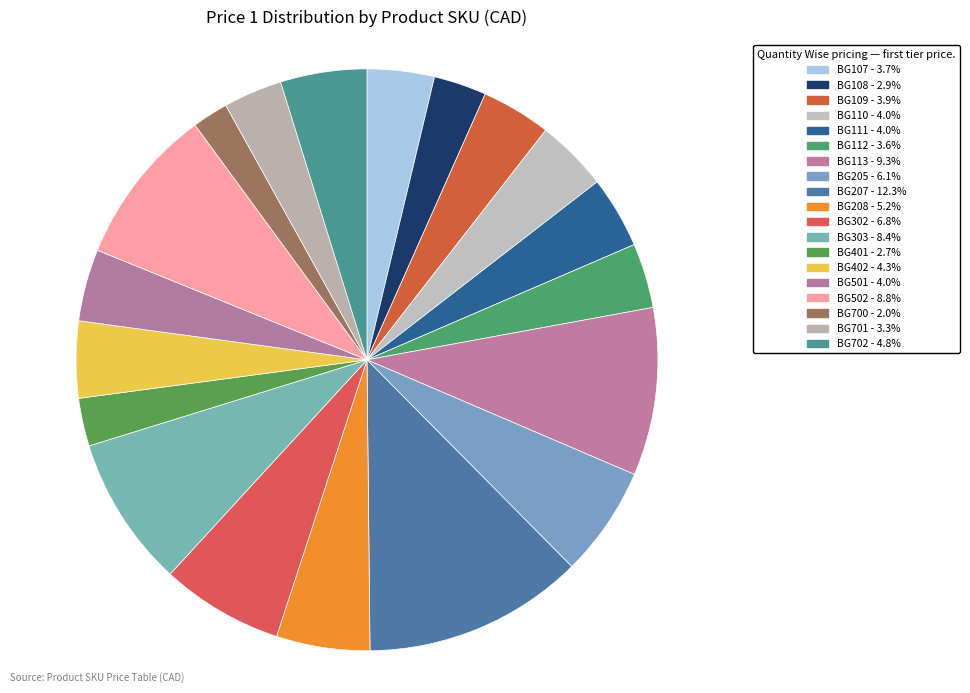

How many slices are in this pie chart?

19